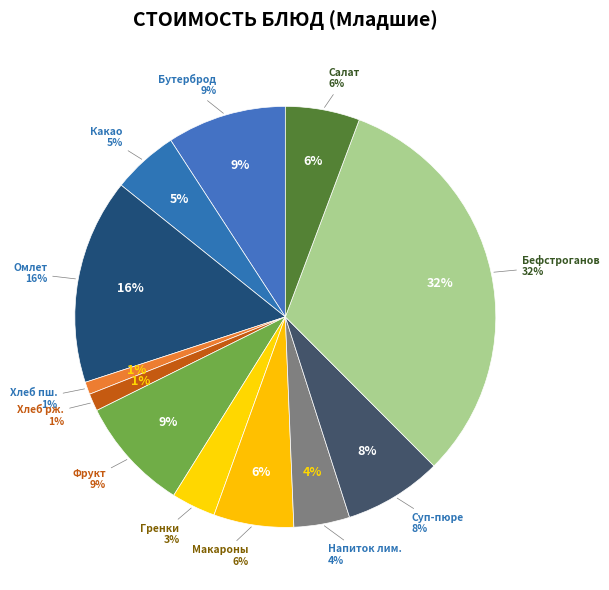

Is there a majority slice in this chart?

No